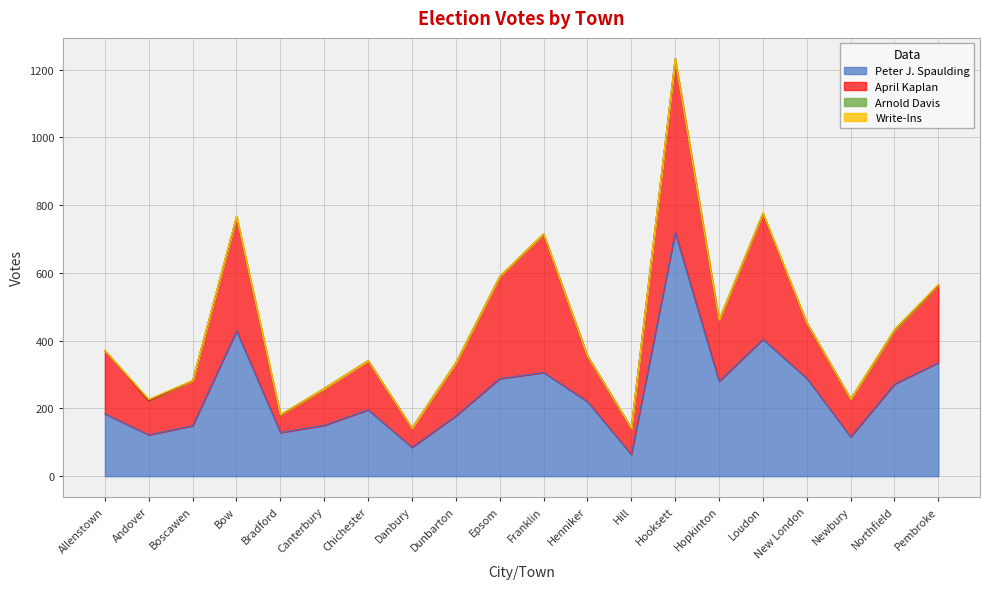

What is the highest value of the Write-Ins series?

3